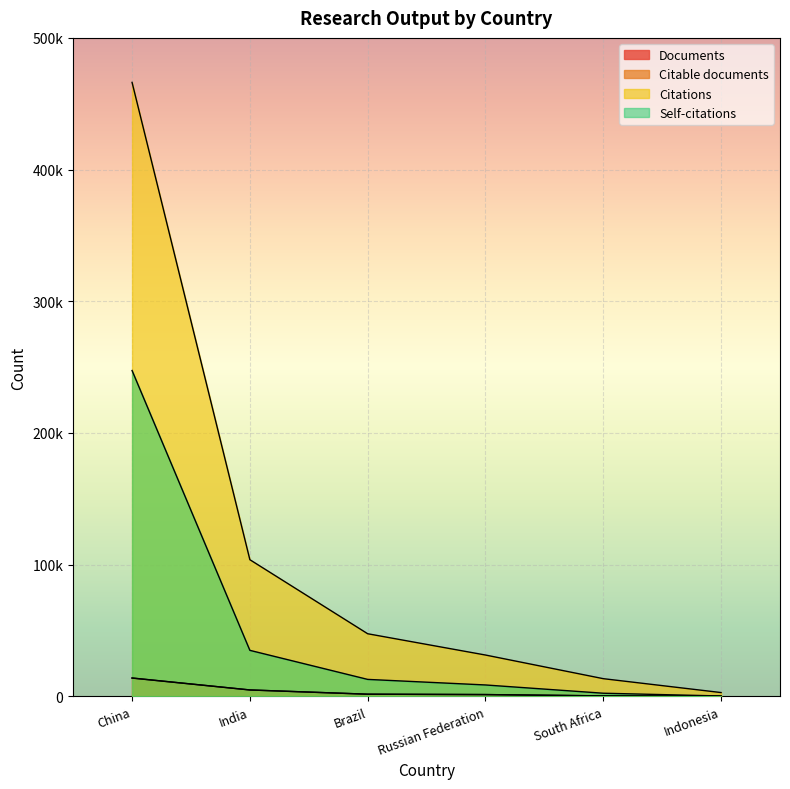

At Indonesia, list the series in order from largest to smallest.

Citations, Self-citations, Documents, Citable documents